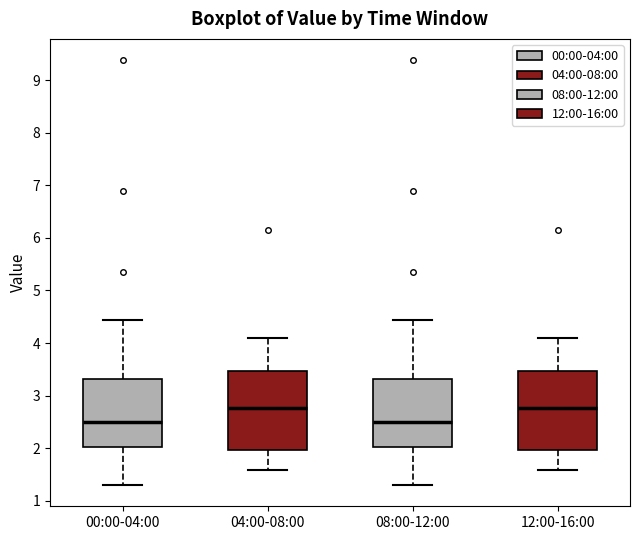

Reading left to right, transcribe this box plot: for each box, give where its median line is, the range the box spans, and where its two whiskers end, as read against the y-axis. The values are not printed on the chart, so give them approximately, as read against the axis.

00:00-04:00: median 2.5, box 2.0 to 3.3, whiskers 1.3 to 4.4
04:00-08:00: median 2.8, box 2.0 to 3.5, whiskers 1.6 to 4.1
08:00-12:00: median 2.5, box 2.0 to 3.3, whiskers 1.3 to 4.4
12:00-16:00: median 2.8, box 2.0 to 3.5, whiskers 1.6 to 4.1